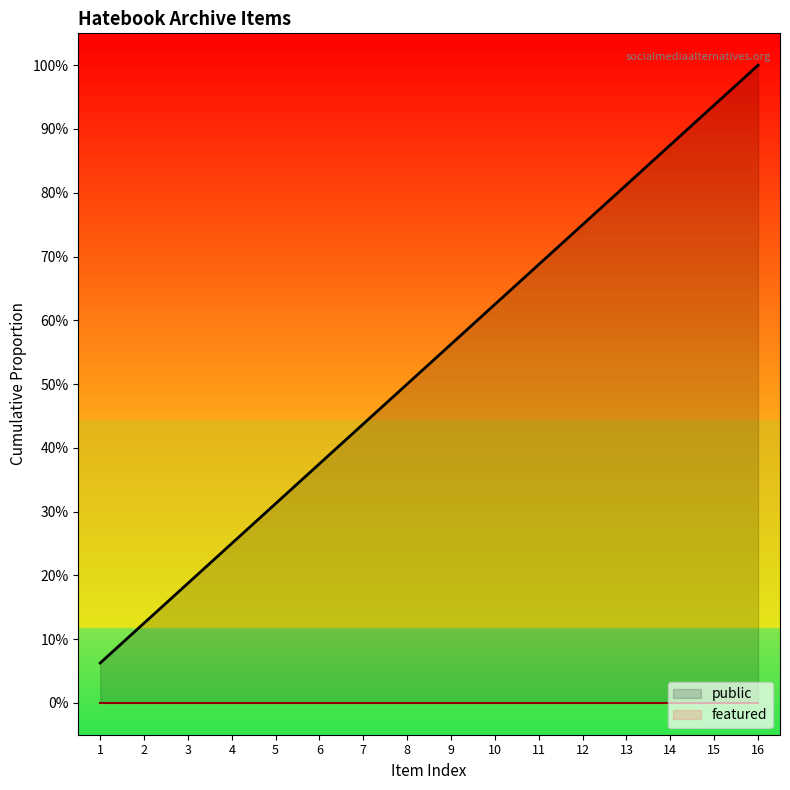

What is the sum of all public values?

16